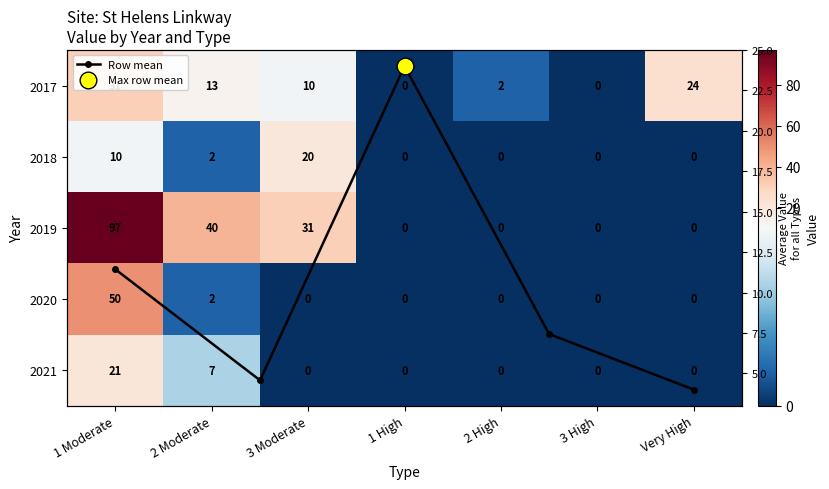

True or false: 2020 has a value of 81 at 1 Moderate.

False